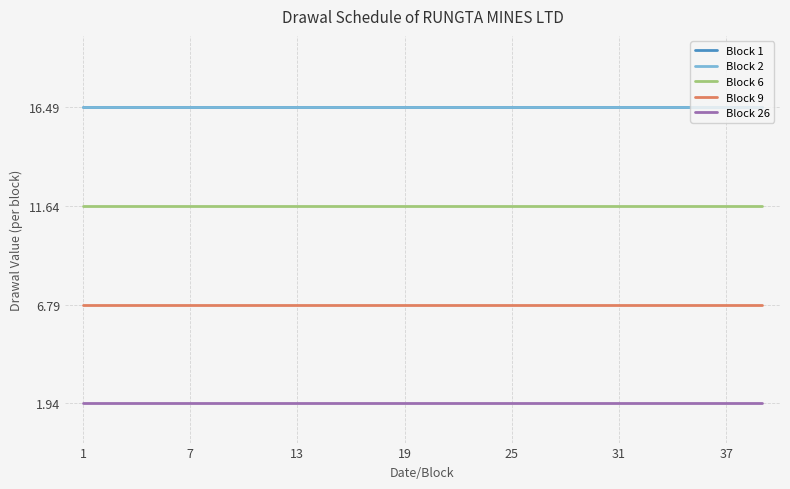

Does the chart have visible grid lines?

Yes